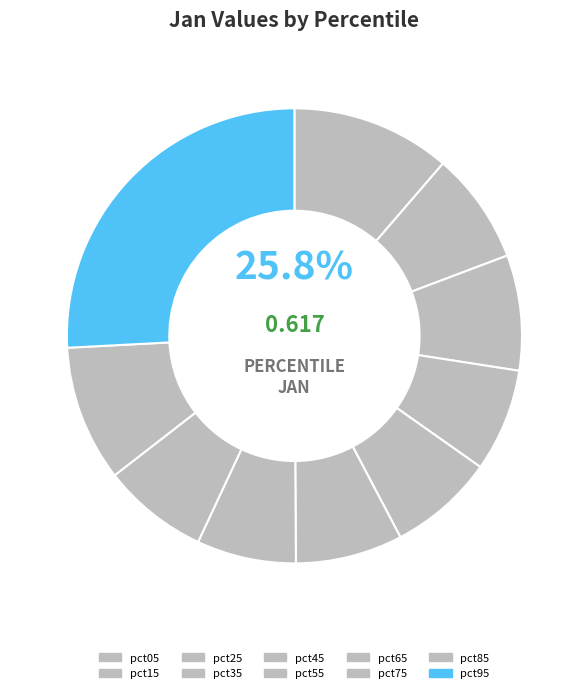

Is pct05 the majority of the pie?

No